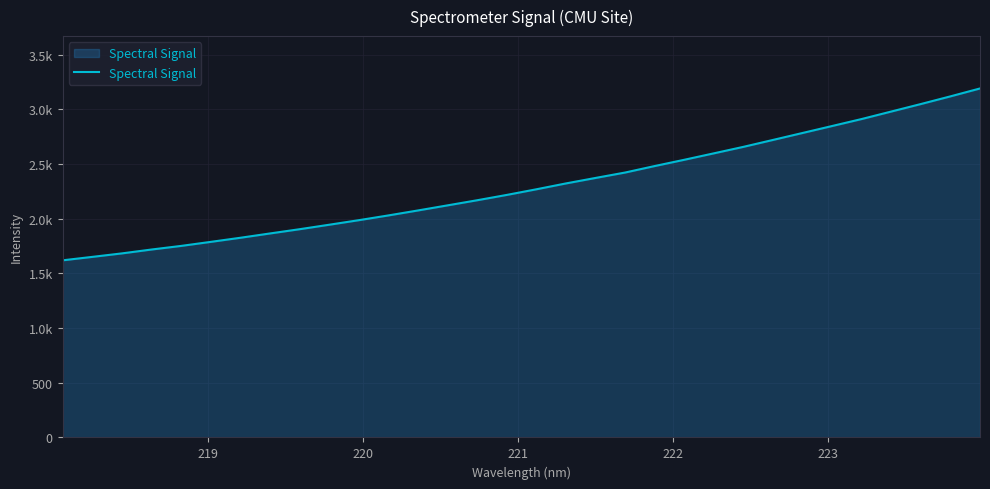

Is this an area chart (filled region under the line)?

Yes